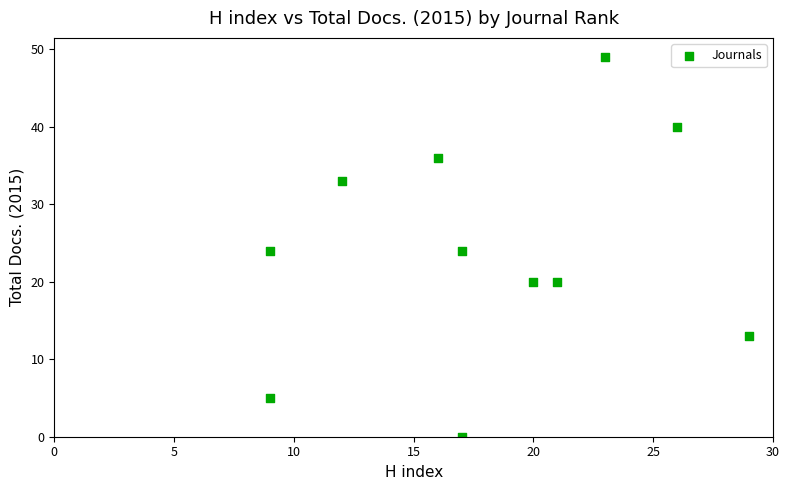

What is the range of Y values (max minus min)?

49